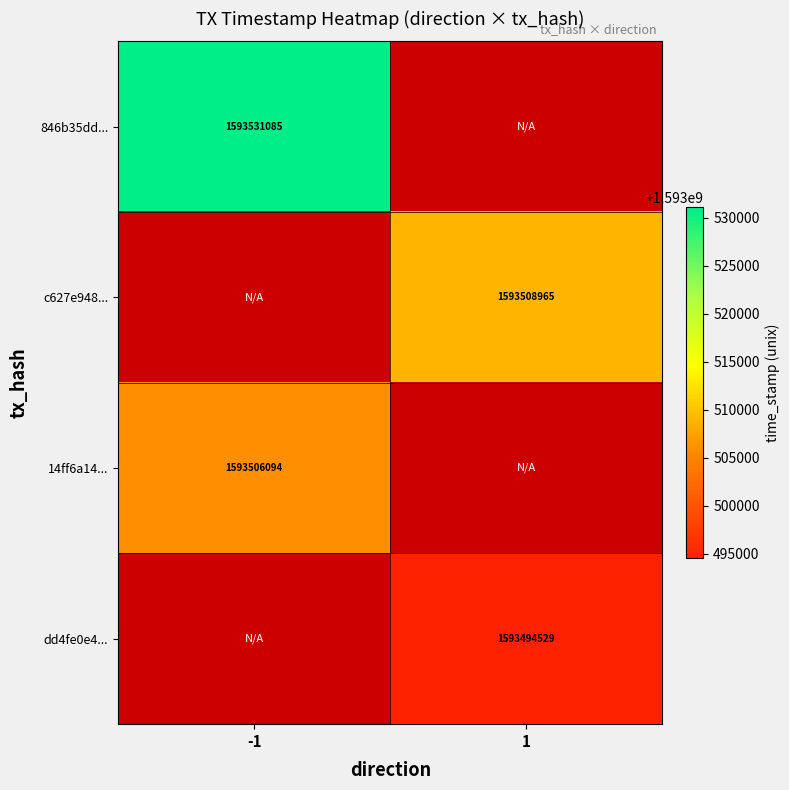

The value of dd4fe0e4... at 1 is 415338971. True or false?

False